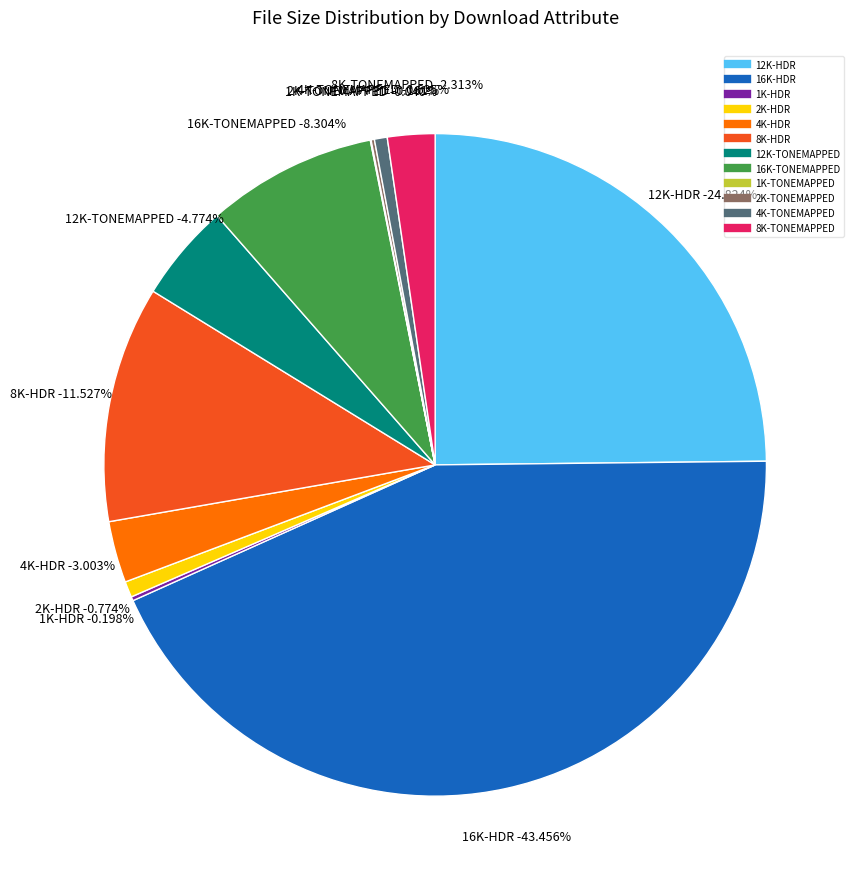

Is there a majority slice in this chart?

No